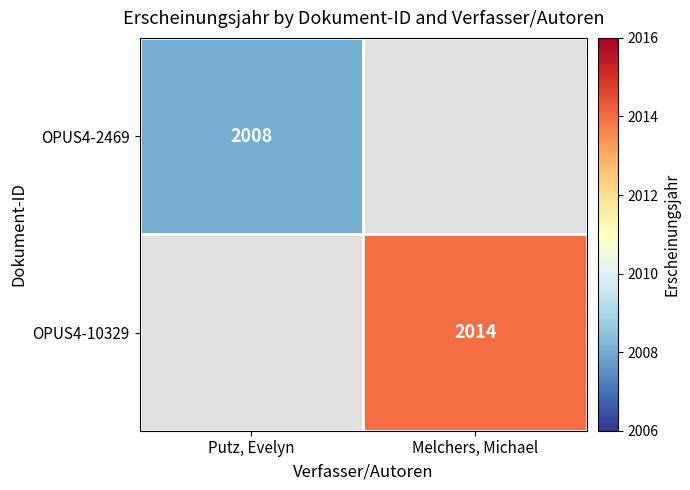

True or false: OPUS4-2469 has a value of 3486 at Putz, Evelyn.

False